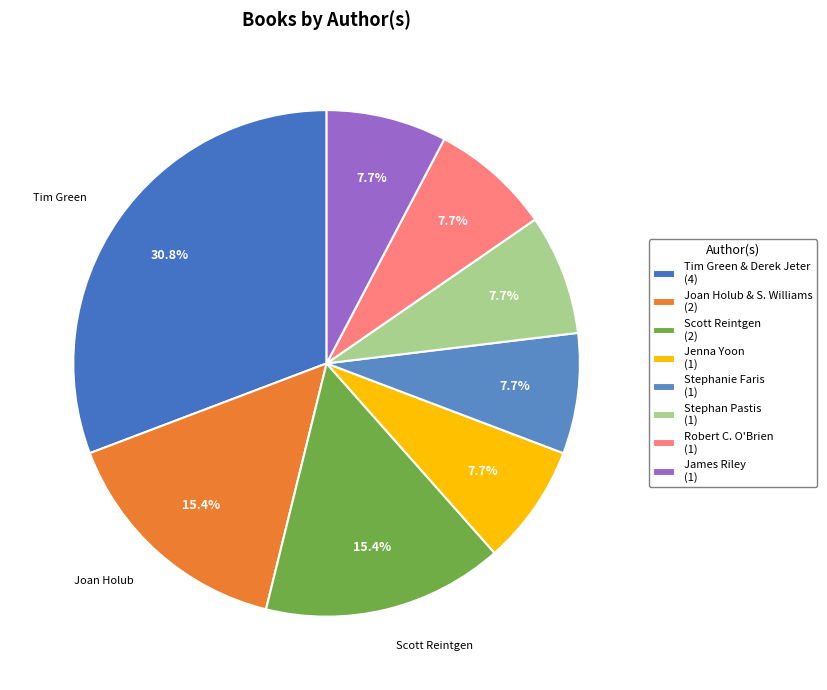

Which slice is the smallest?

Jenna Yoon (176706633)